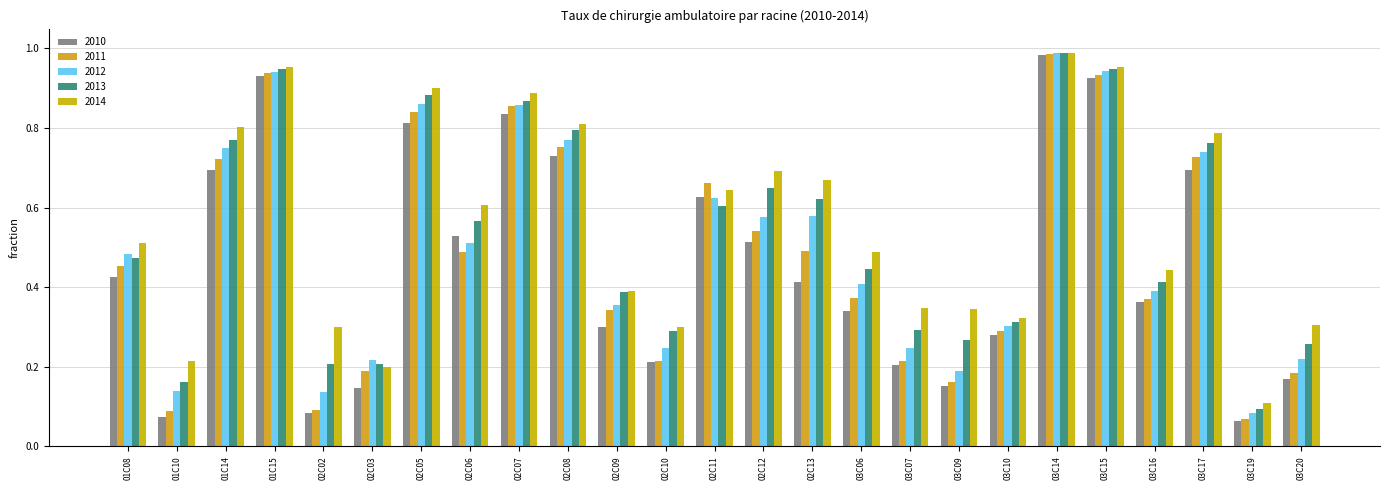

What position from the right is 02C02?

21